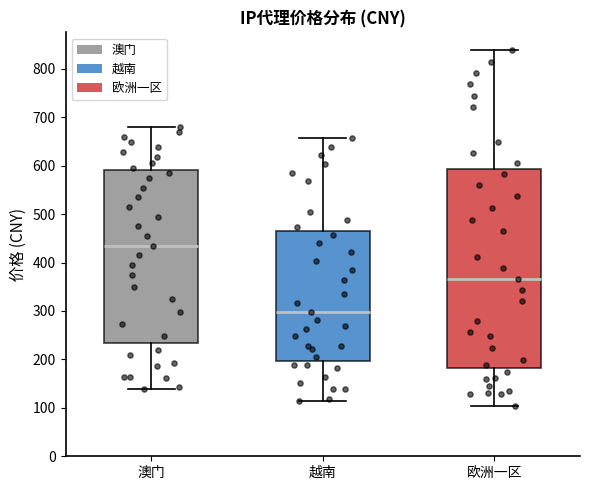

Reading left to right, transcribe this box plot: for each box, give where its median line is, the range the box spans, and where its two whiskers end, as read against the y-axis. The values are not printed on the chart, so give them approximately, as read against the axis.

澳门: median 440, box 230 to 590, whiskers 140 to 680
越南: median 300, box 200 to 460, whiskers 110 to 660
欧洲一区: median 370, box 180 to 590, whiskers 100 to 840